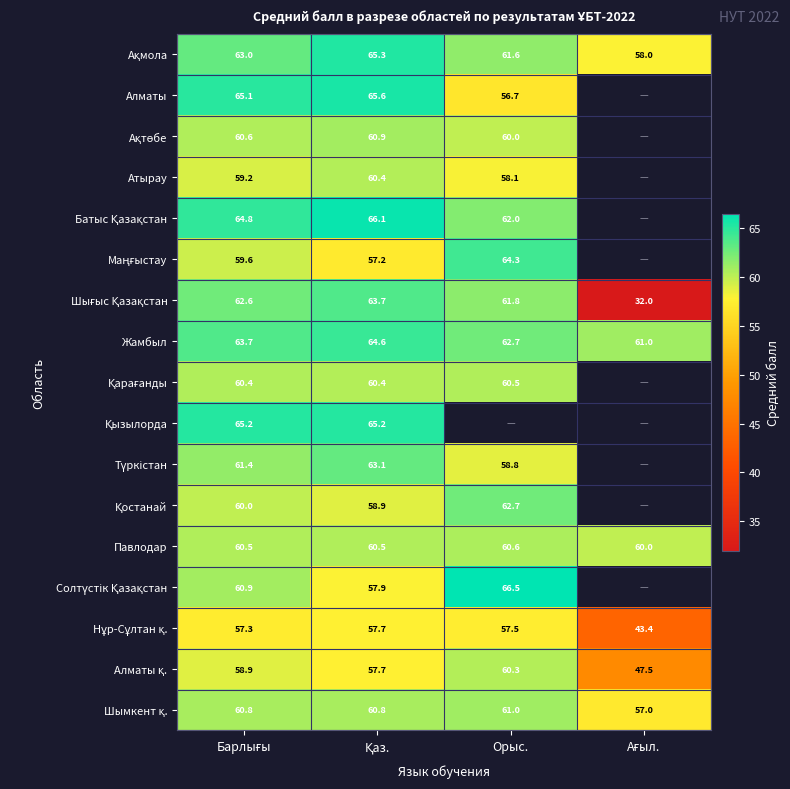

True or false: Атырау has a value of 99.7 at Орыс..

False